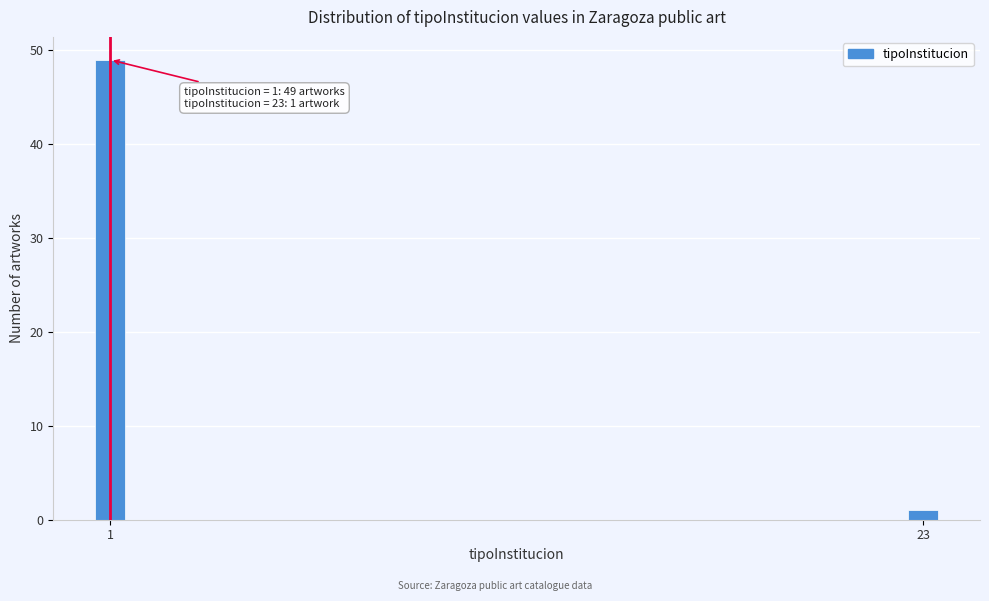

Reading left to right, transcribe all the data shown in this chart.

49	1